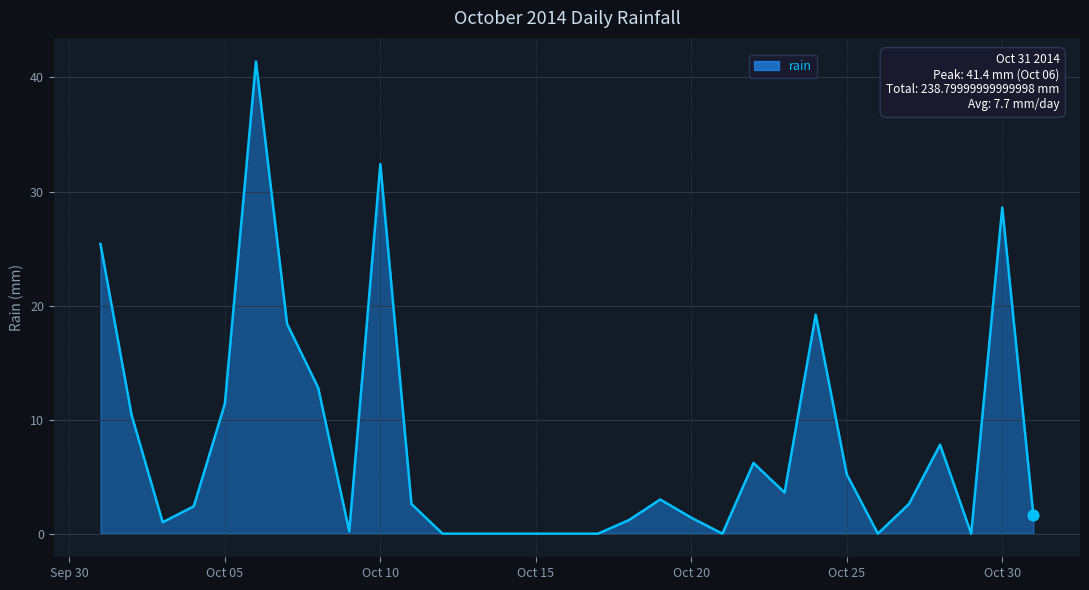

What is the difference between the maximum and minimum values?

41.4